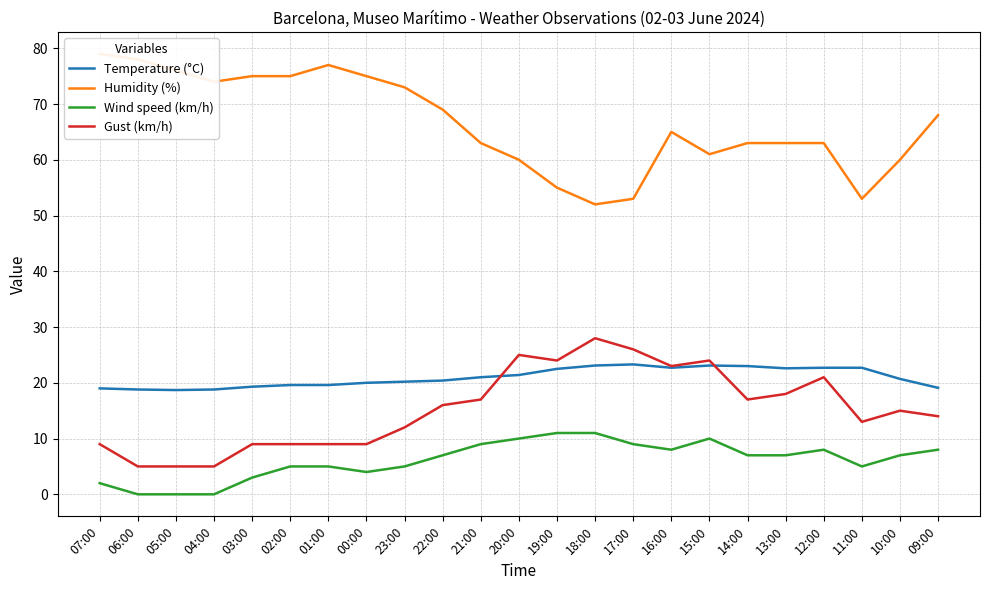

True or false: Temperature (°C) has more than 2 points higher than both neighbors.

False